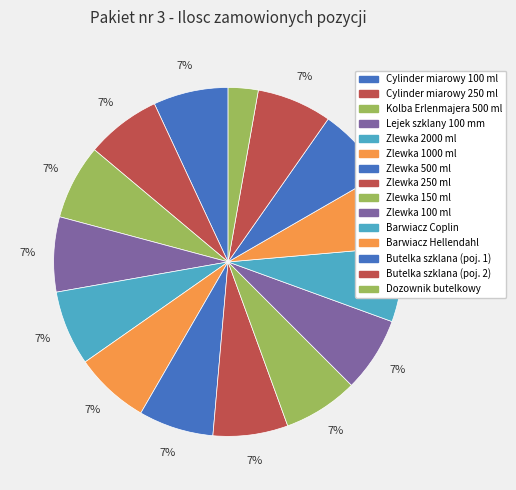

What percentage do Cylinder miarowy 100 ml and Butelka szklana (poj. 1) together represent?

13.9%